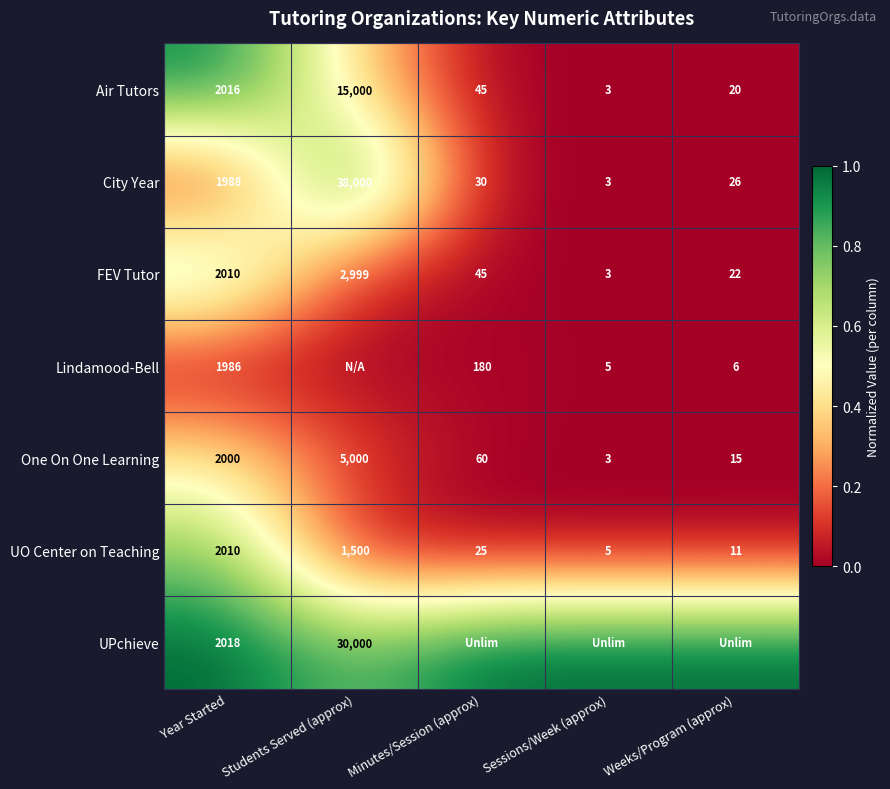

Where is Air Tutors nearest to the value 7501?

Year Started